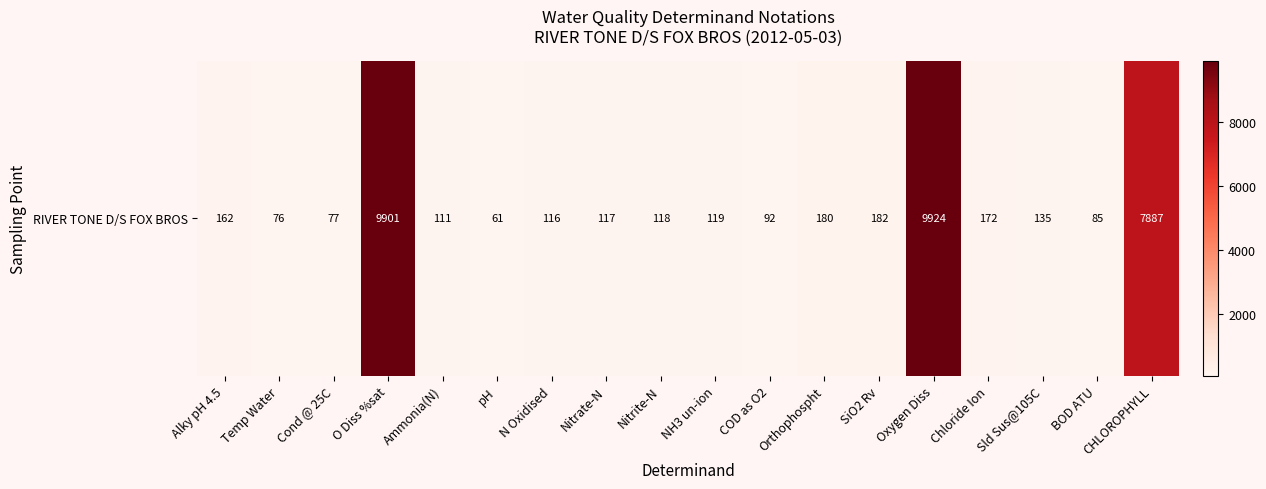

What is the sum of the values at Cond @ 25C and CHLOROPHYLL?

7964